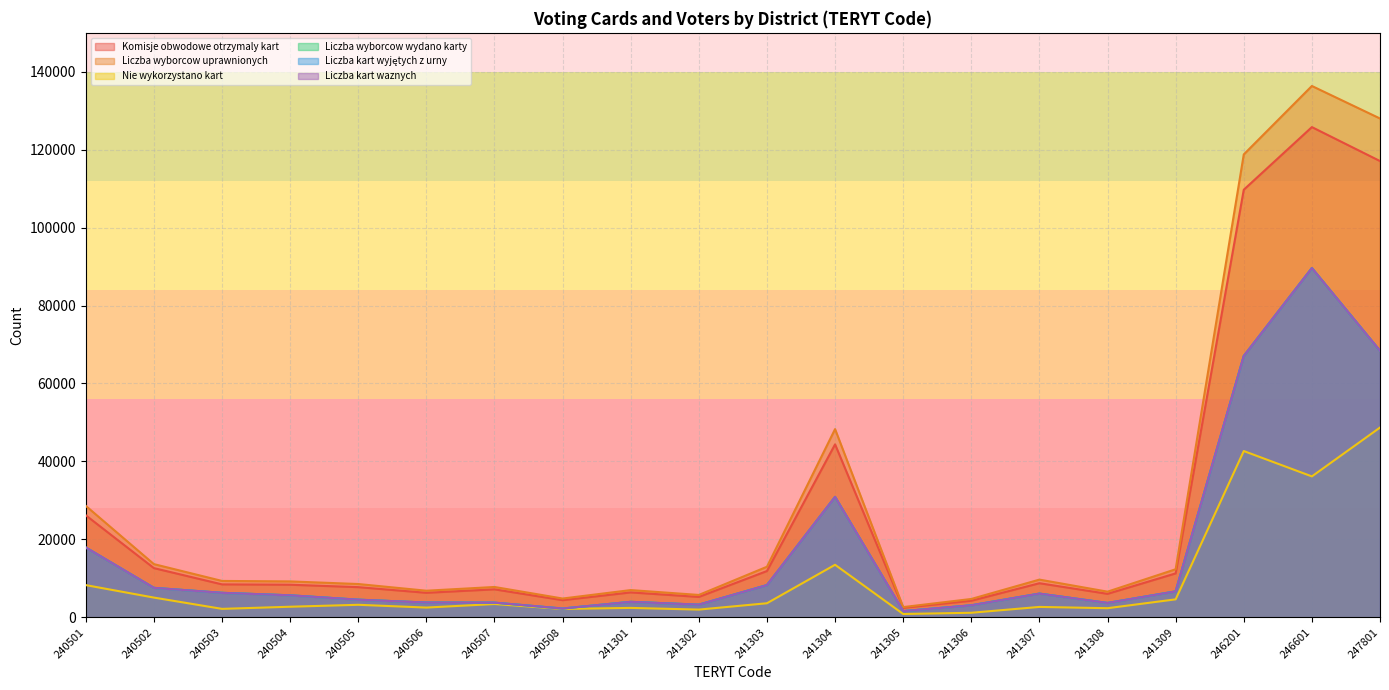

Reading left to right, transcribe all the data shown in this chart.

Komisje obwodowe otrzymaly kart: 26183	12623	8450	8360	7740	6290	7175	4397	6389	5230	11874	44382	2440	4250	8748	6022	11271	109722	125793	117079
Liczba wyborcow uprawnionych: 28597	13650	9334	9212	8542	6825	7786	4819	6987	5739	12975	48294	2624	4708	9674	6581	12331	118782	136344	128001
Nie wykorzystano kart: 8265	5062	2166	2715	3212	2500	3411	2143	2415	1980	3608	13482	851	1167	2666	2338	4612	42668	36160	48693
Liczba wyborcow wydano karty: 17918	7561	6284	5644	4528	3790	3764	2254	3974	3249	8266	30900	1589	3083	6082	3684	6659	67054	89632	68386
Liczba kart wyjętych z urny: 17917	7561	6284	5646	4527	3789	3763	2254	3973	3249	8267	30898	1589	3084	6082	3684	6658	67054	89624	68389
Liczba kart waznych: 17917	7561	6284	5646	4527	3789	3763	2254	3972	3249	8267	30898	1589	3084	6081	3684	6658	67053	89622	68386